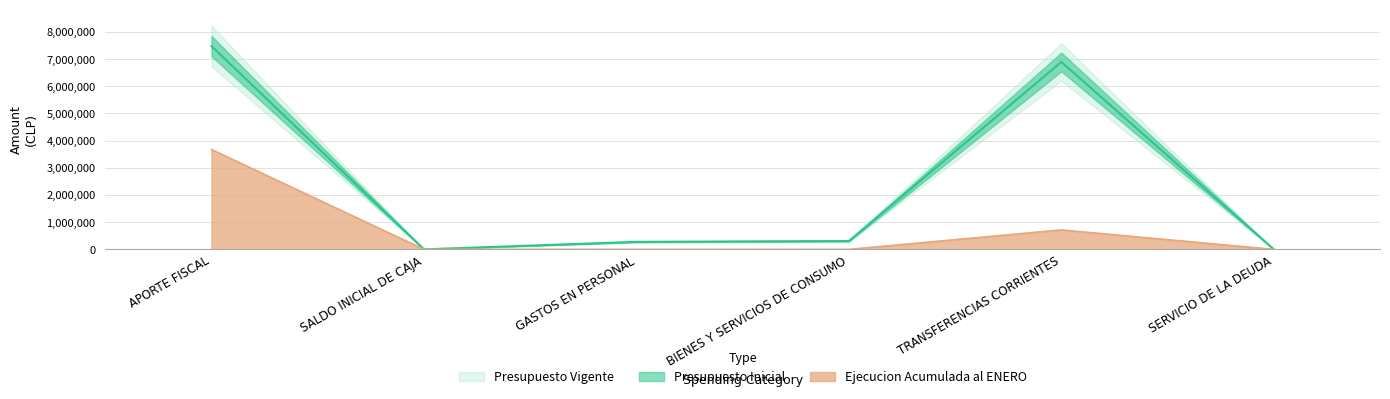

Which series has the largest range (max minus min)?

Presupuesto Inicial